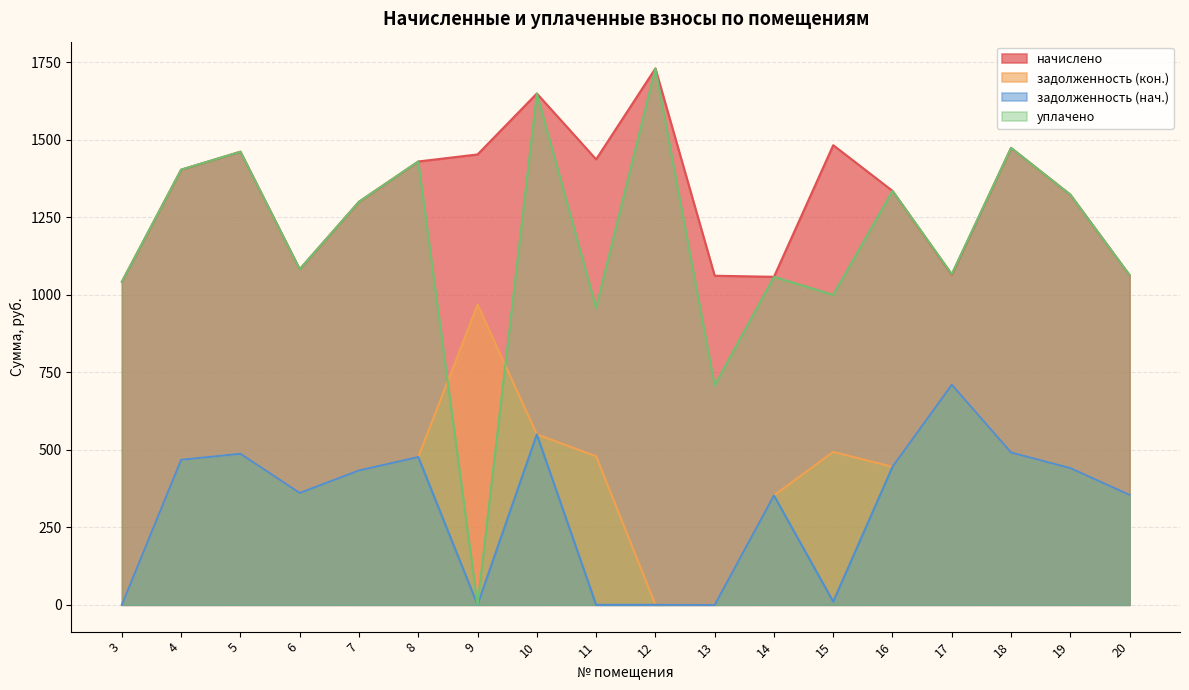

What are all the series names shown in the legend?

начислено, задолженность (кон.), задолженность (нач.), уплачено